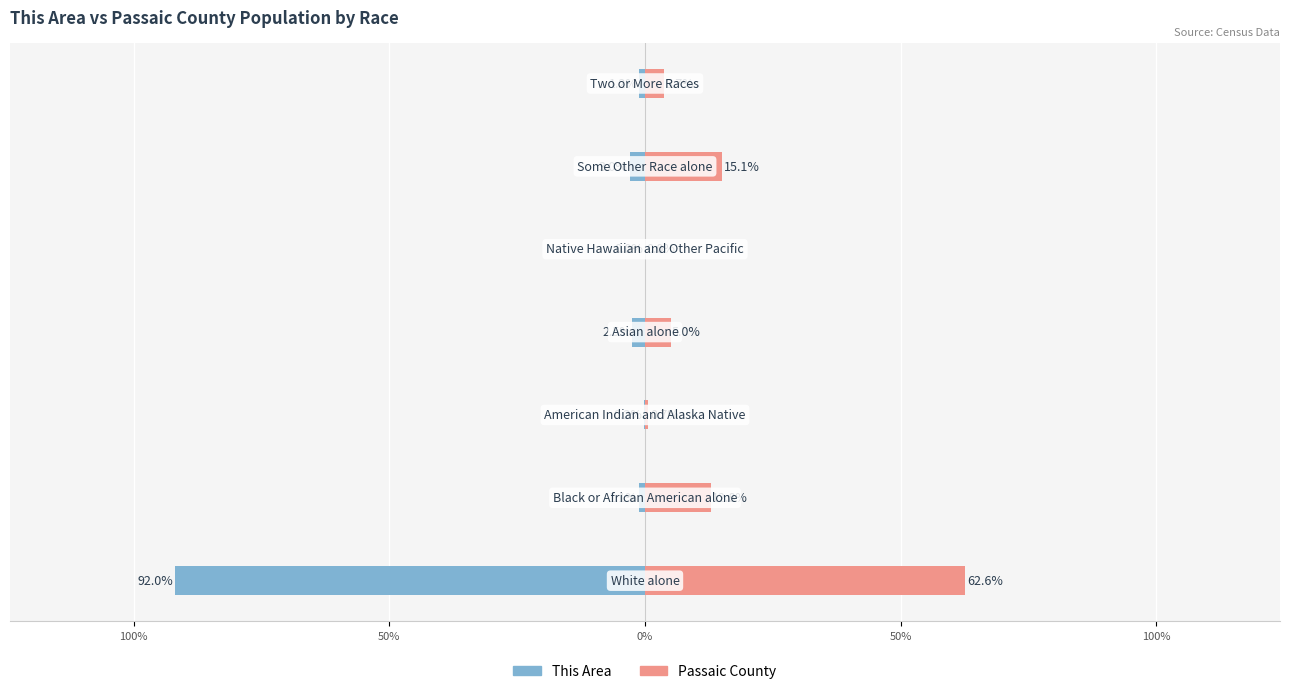

Reading right to left, what are all the values shown in this chart?

This Area: -1.2	-3.0	0.0	-2.5	-0.2	-1.1	-92.0
Passaic County: 3.7	15.1	0.0	5.0	0.7	12.8	62.6